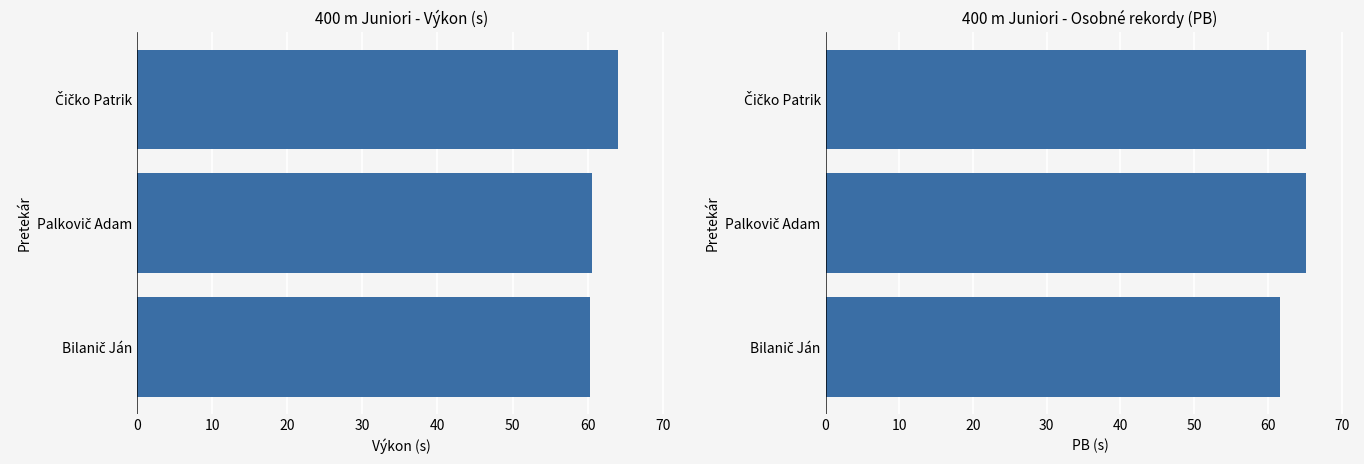

Which series has the largest range (max minus min)?

Výkon